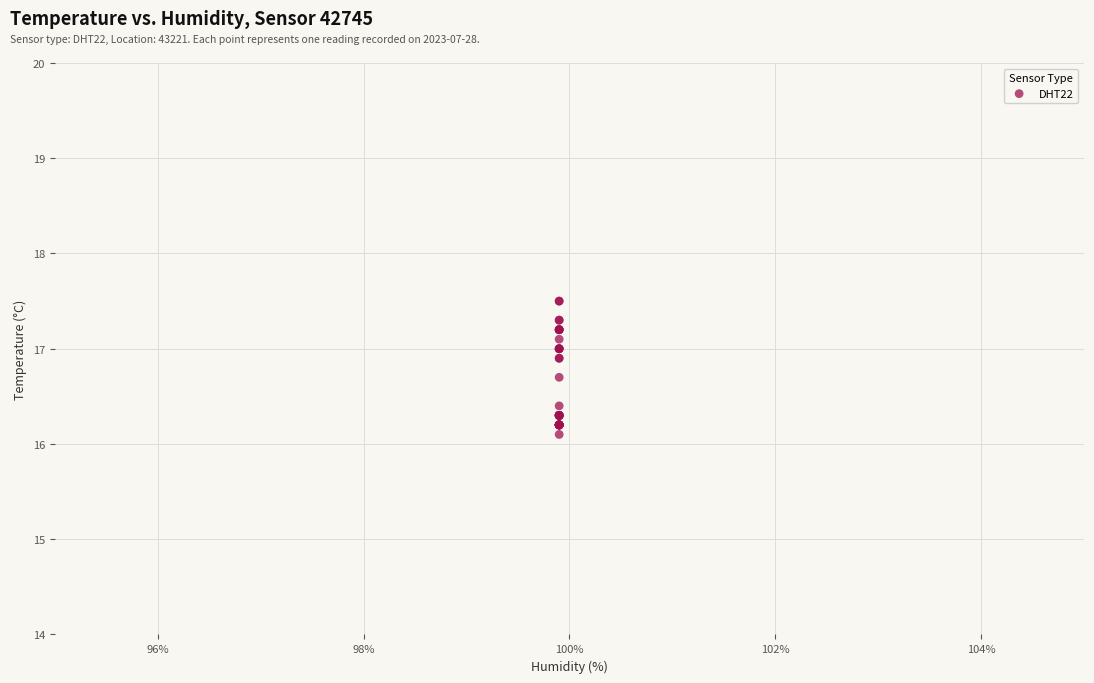

What Y value in the scatter plot is closest to 16?

16.1